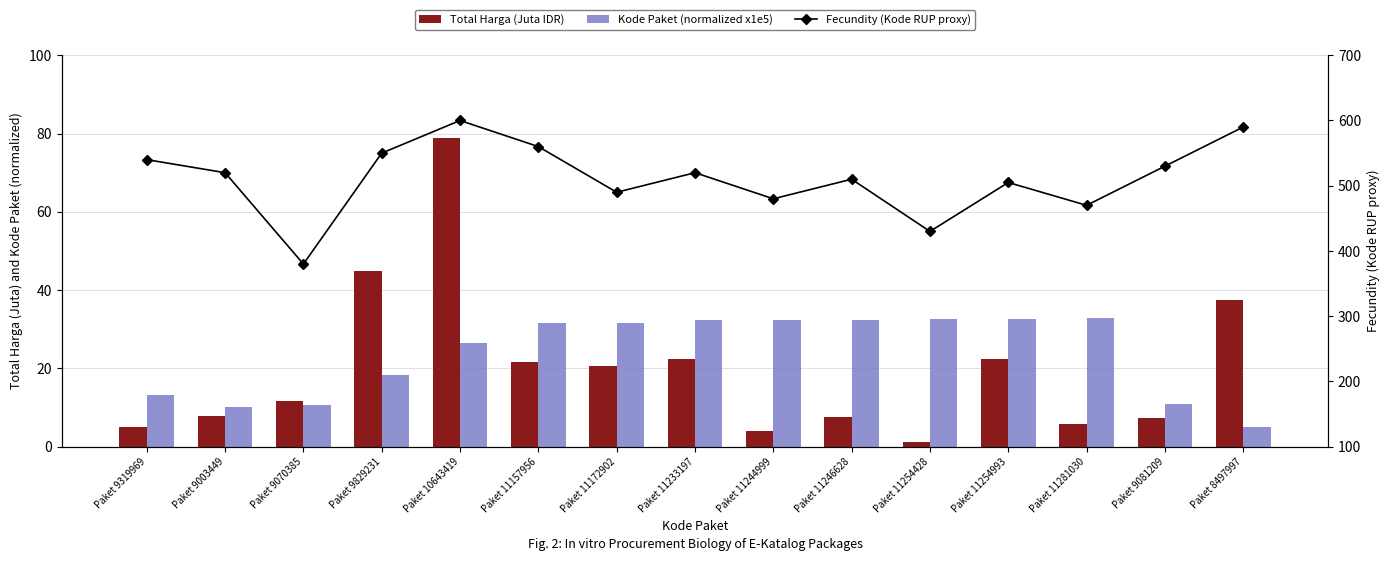

What is the spread (max minus min) of values at Paket 11254428?

428.8